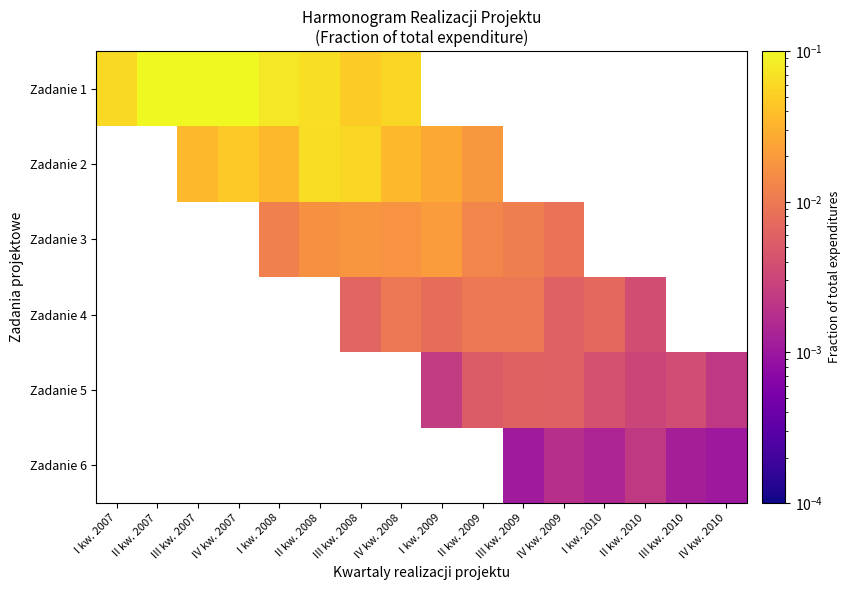

The value of Zadanie 5 at III kw. 2009 is 0.0. True or false?

True